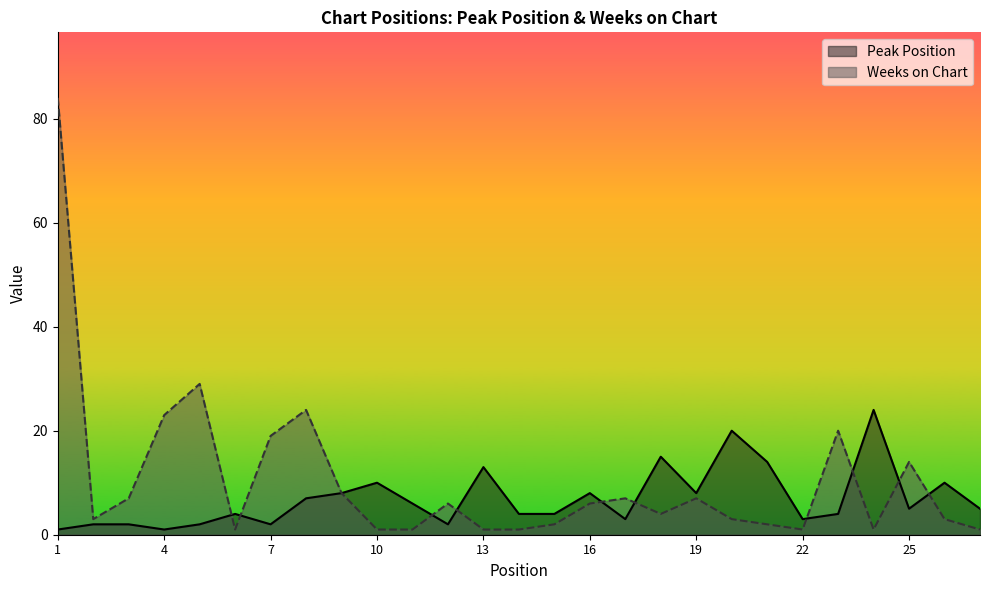

List the series in order of their overall mean, lowest first.

Peak Position, Weeks on Chart